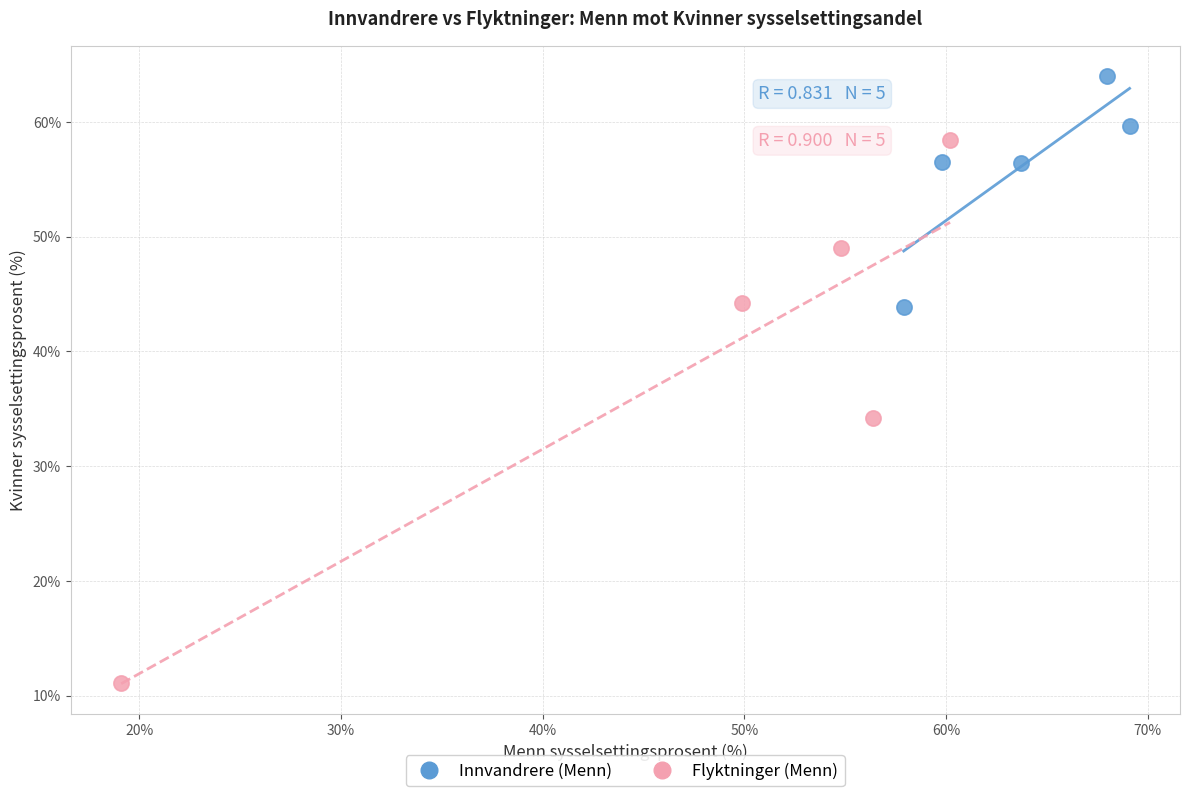

Which series reaches the minimum Y coordinate?

Flyktninger (Menn)